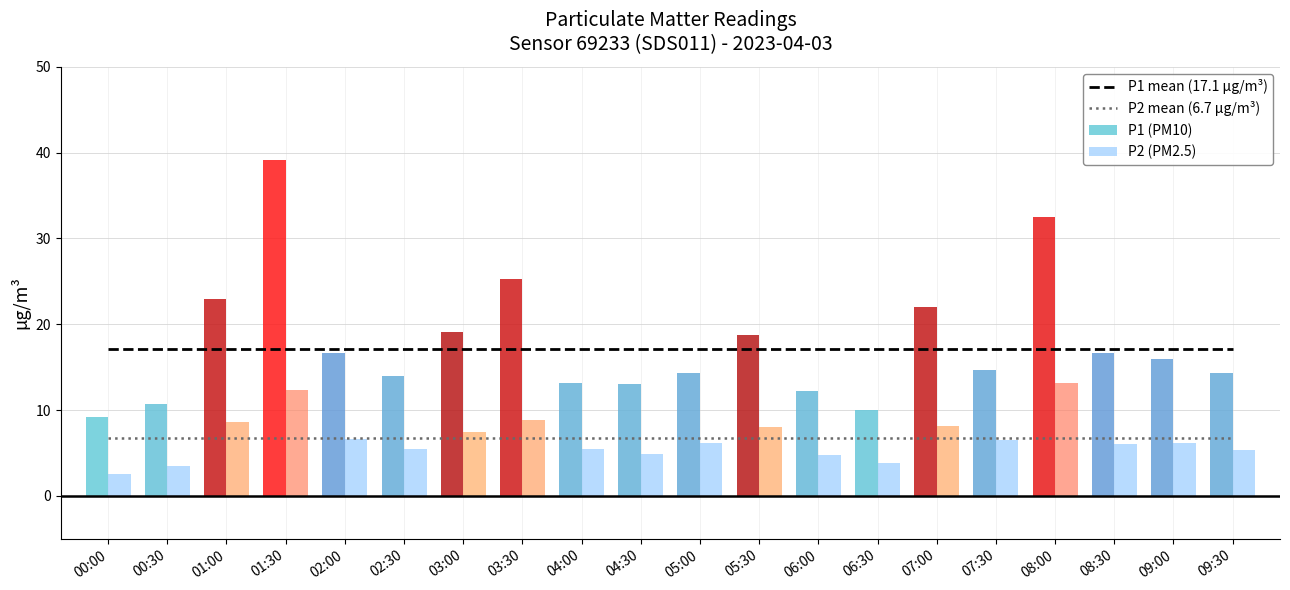

At how many categories does at least one series exceed 25?

3